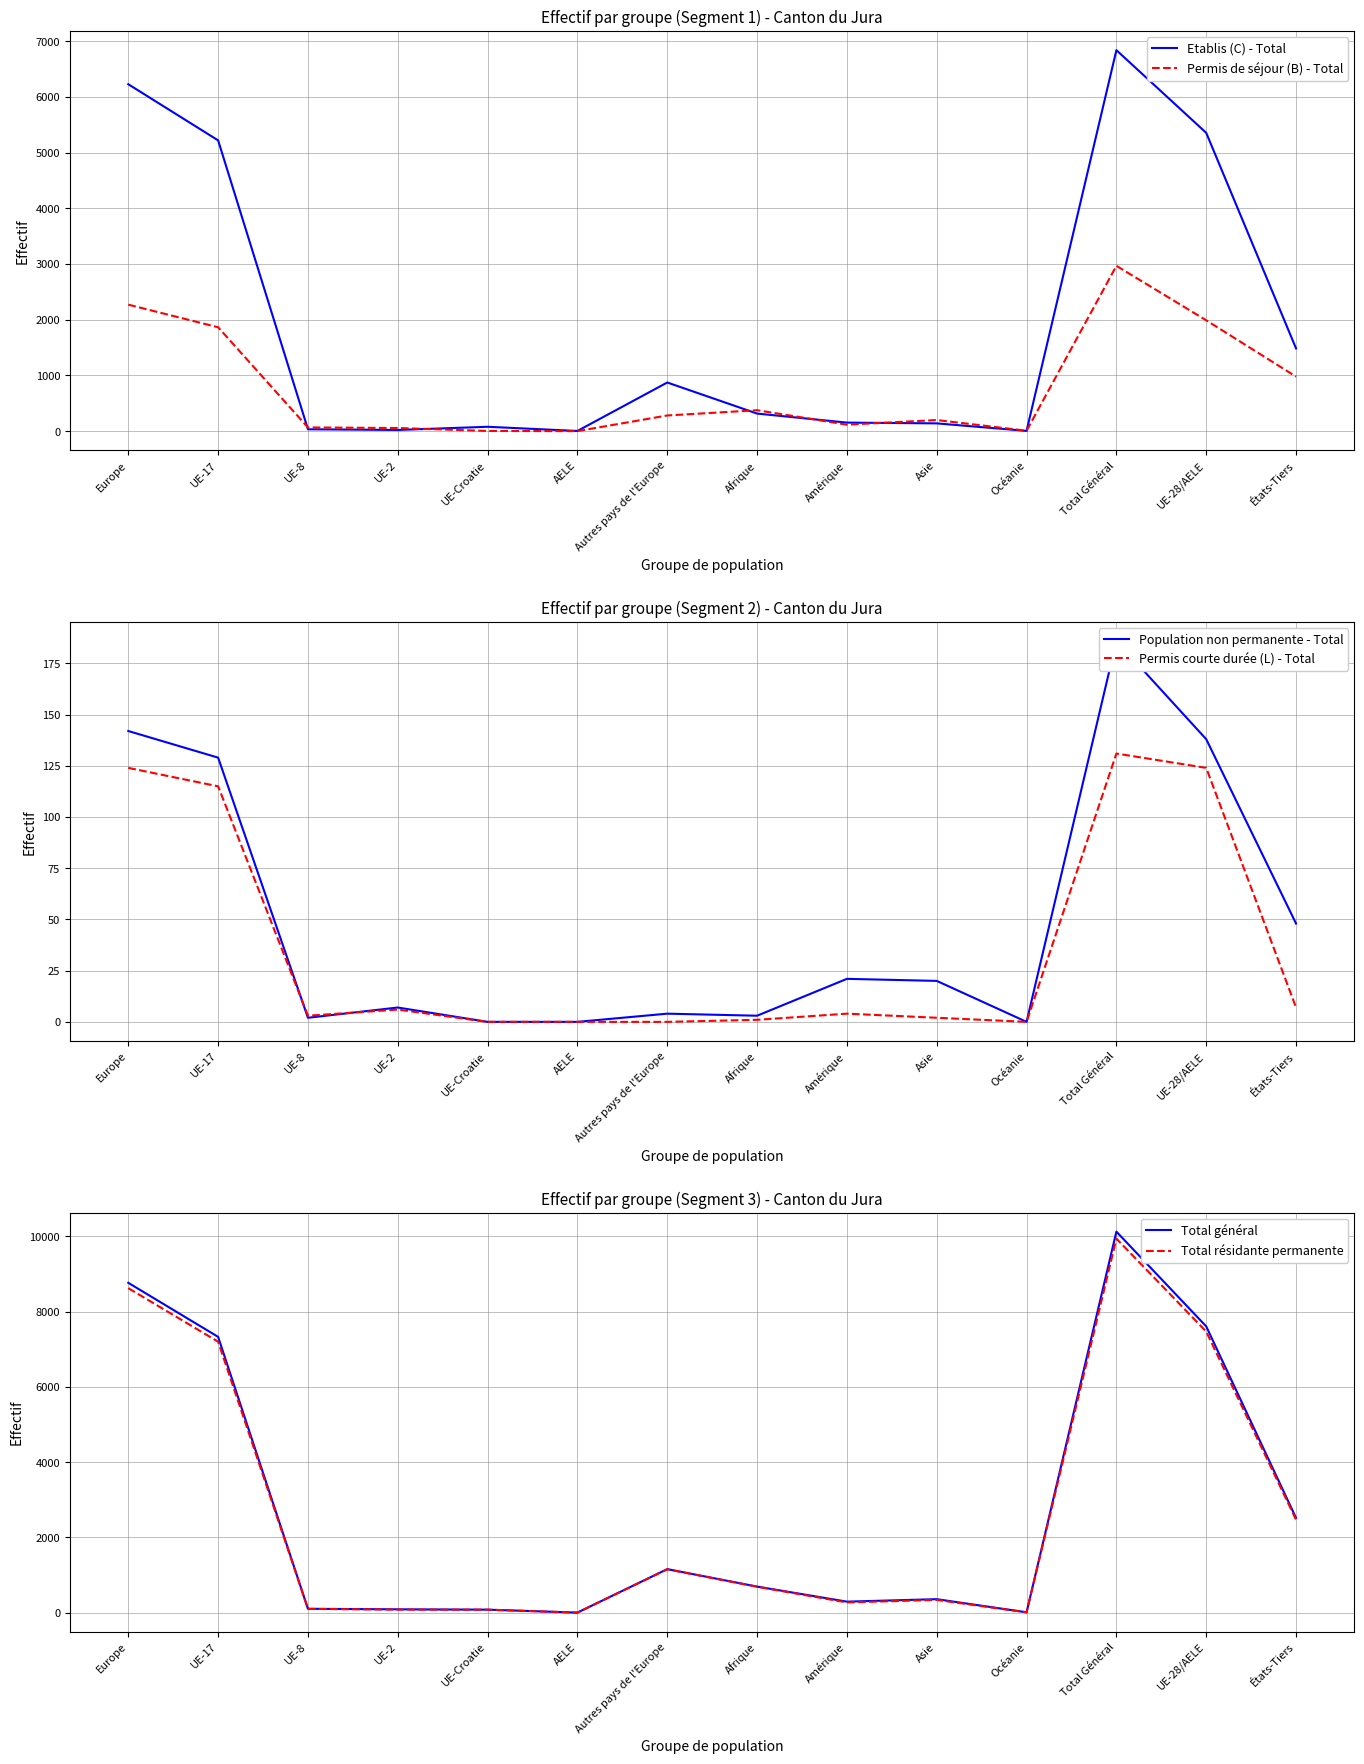

True or false: Population non permanente - Total has a value of 0 at AELE.

True